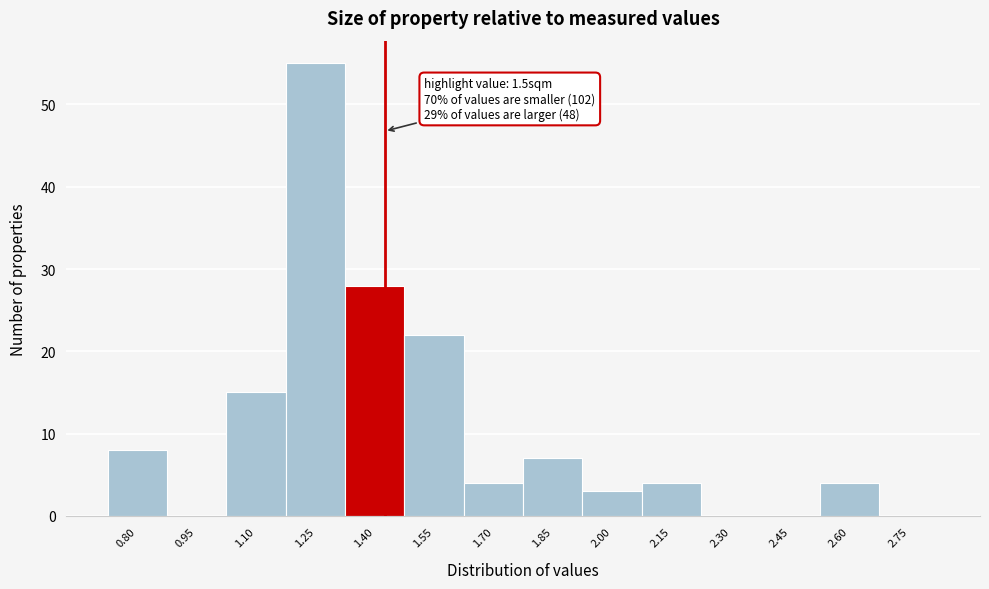

Reading left to right, list all the values displayed in this chart.

0.80=8	0.95=0	1.10=15	1.25=55	1.40=28	1.55=22	1.70=4	1.85=7	2.00=3	2.15=4	2.30=0	2.45=0	2.60=4	2.75=0